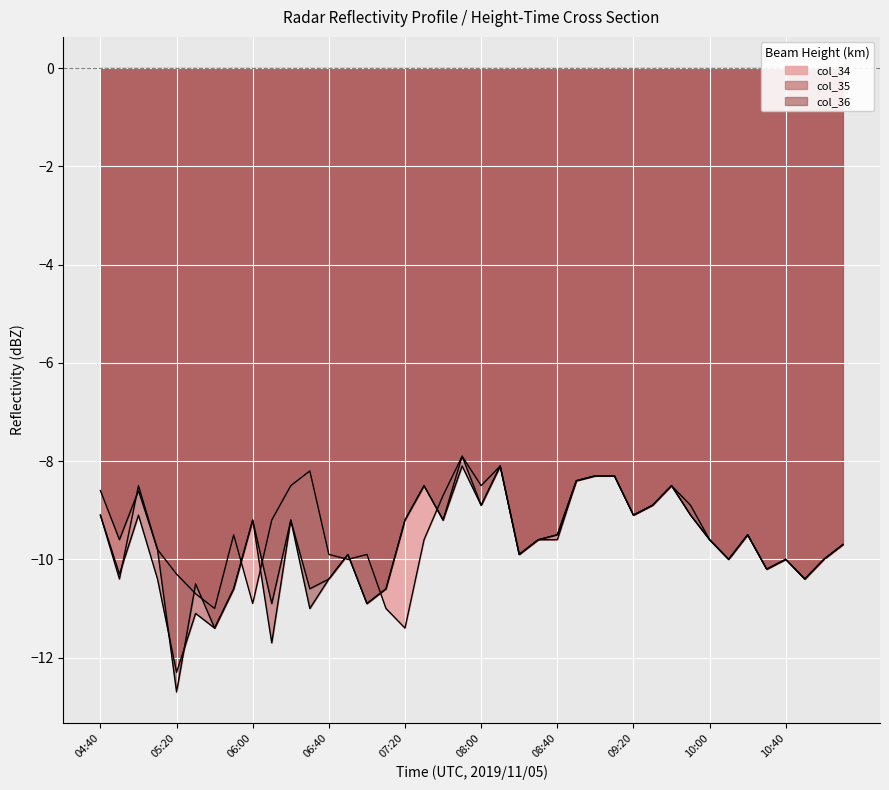

What is the difference between the second highest and minimum values in the col_36 series?

4.6